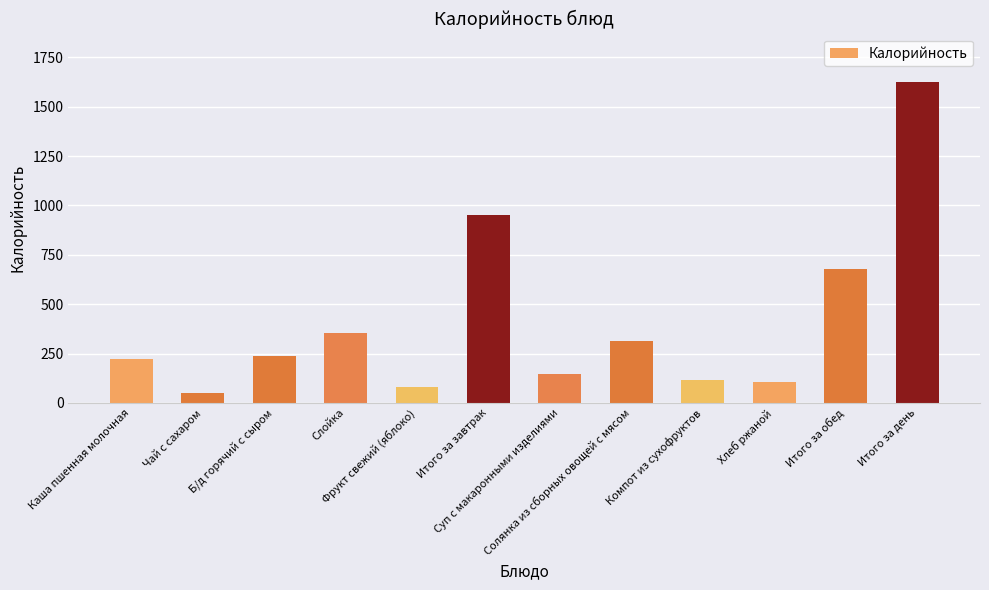

What is the value of the 4th bar from the left?

353